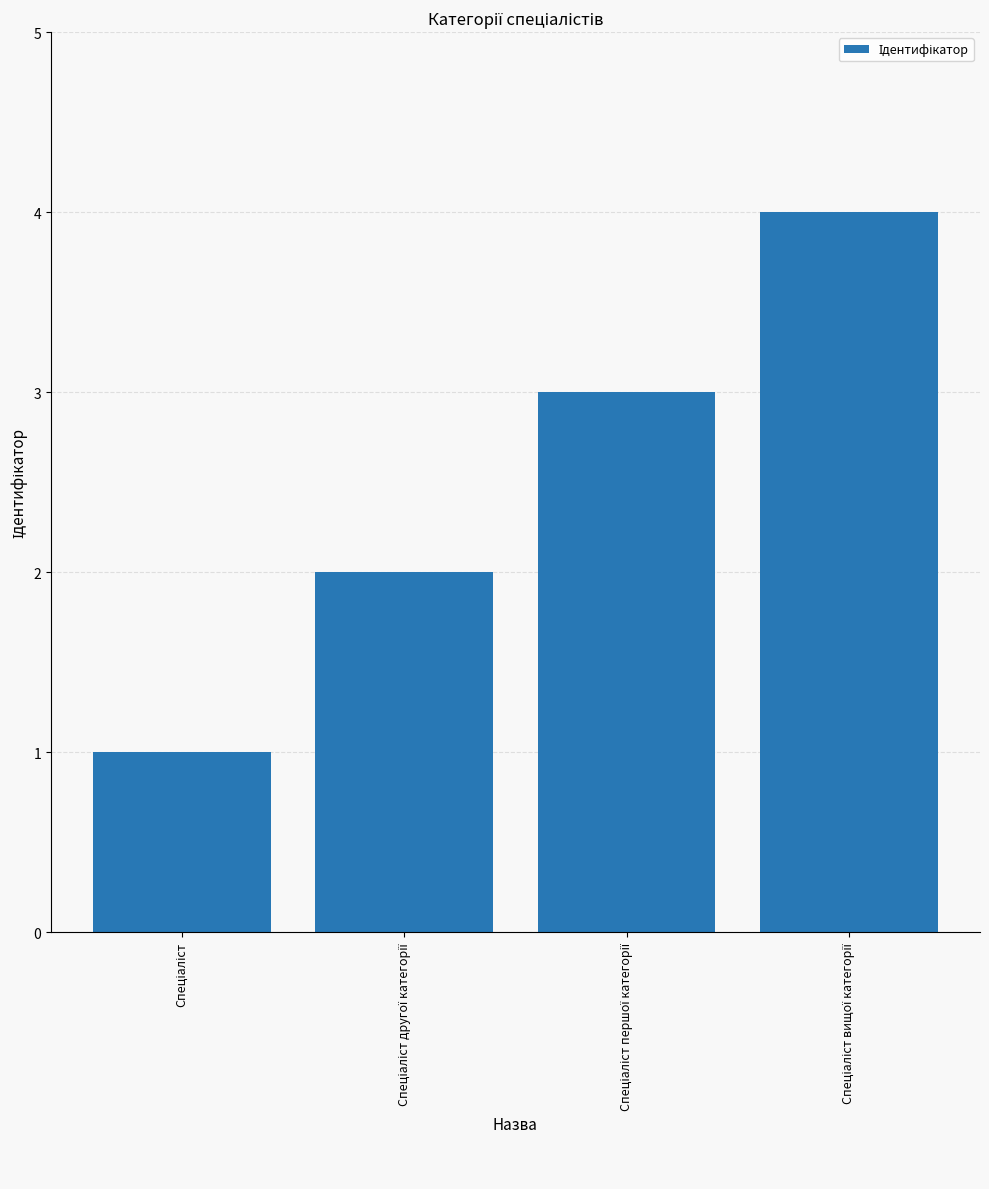

Reading left to right, what are all the values shown in this chart?

1	2	3	4